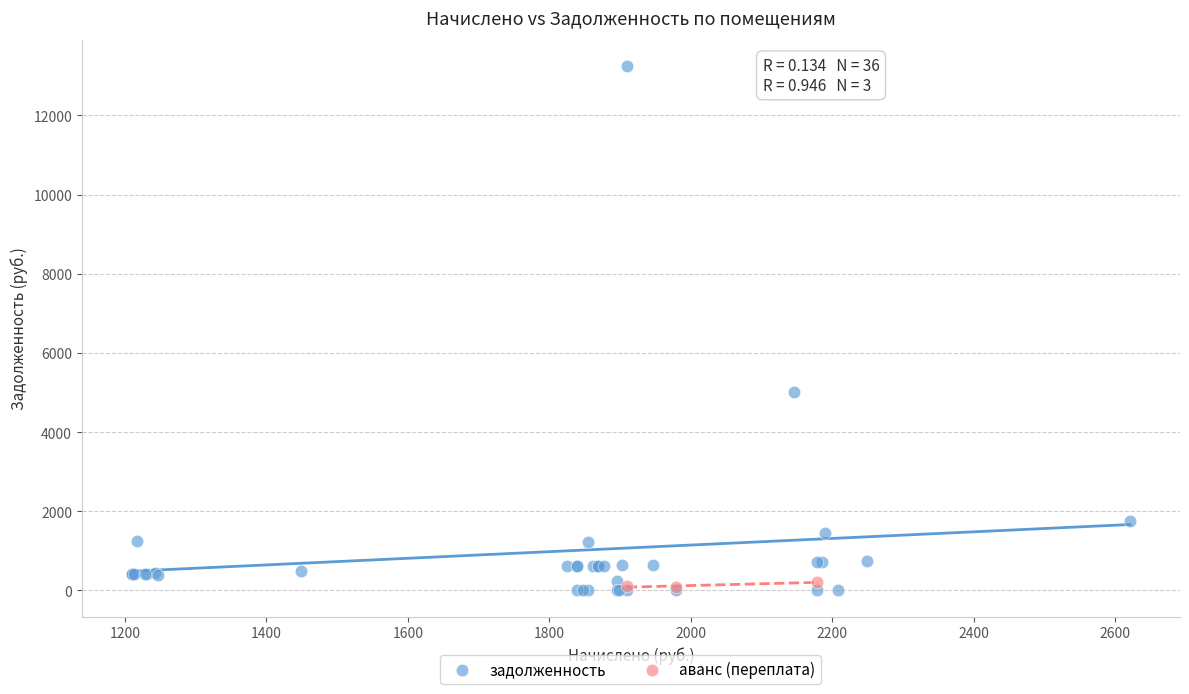

Which series has the largest Y range (max minus min)?

задолженность